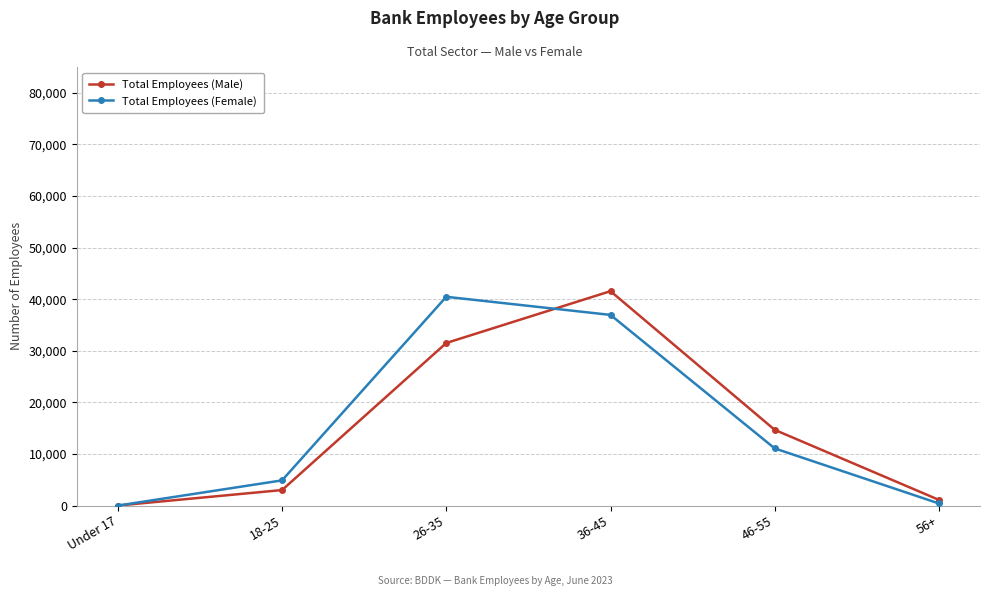

What is the label of the 1st point from the right?

56+